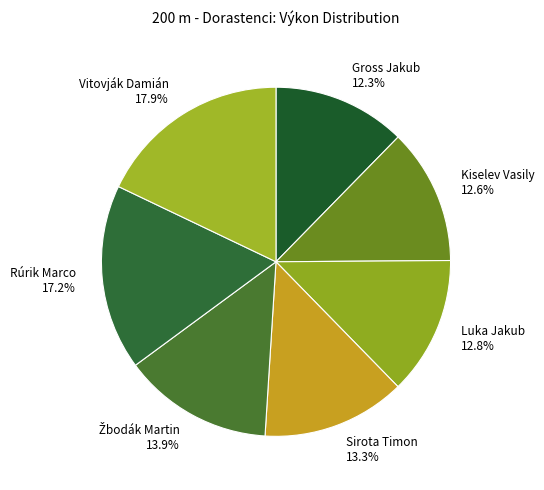

How many slices are in this pie chart?

7